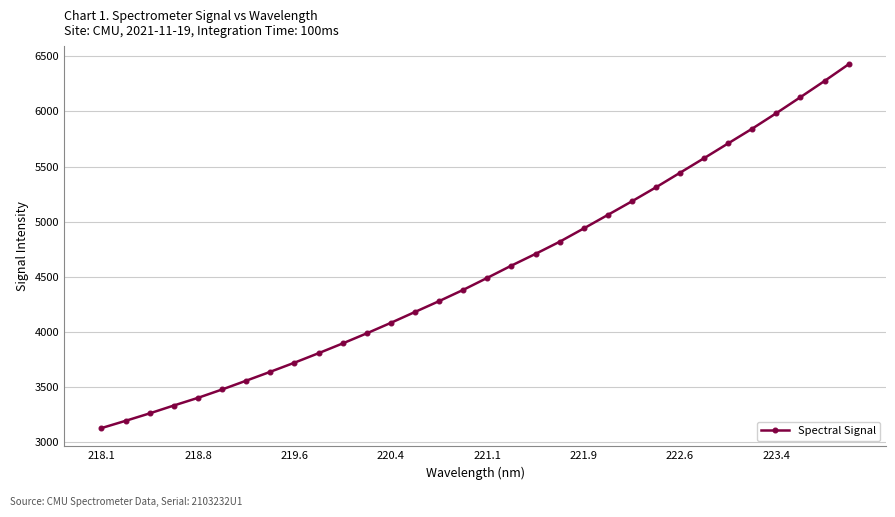

What is the average value?

4558.2